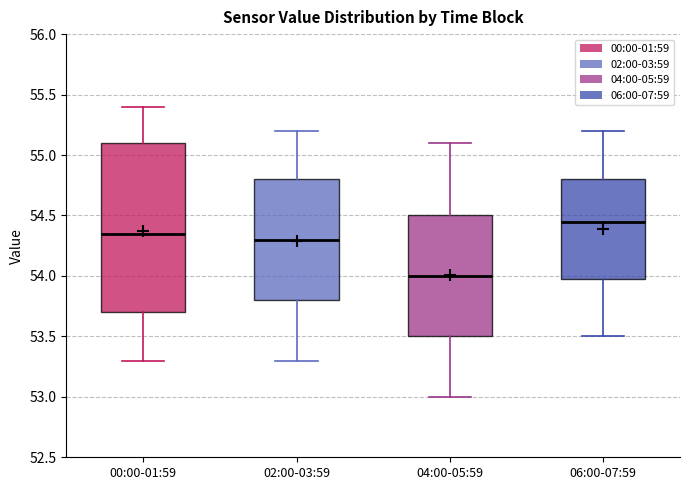

Comparing the boxes themselves (not the whiskers), which one is the tallest?

00:00-01:59